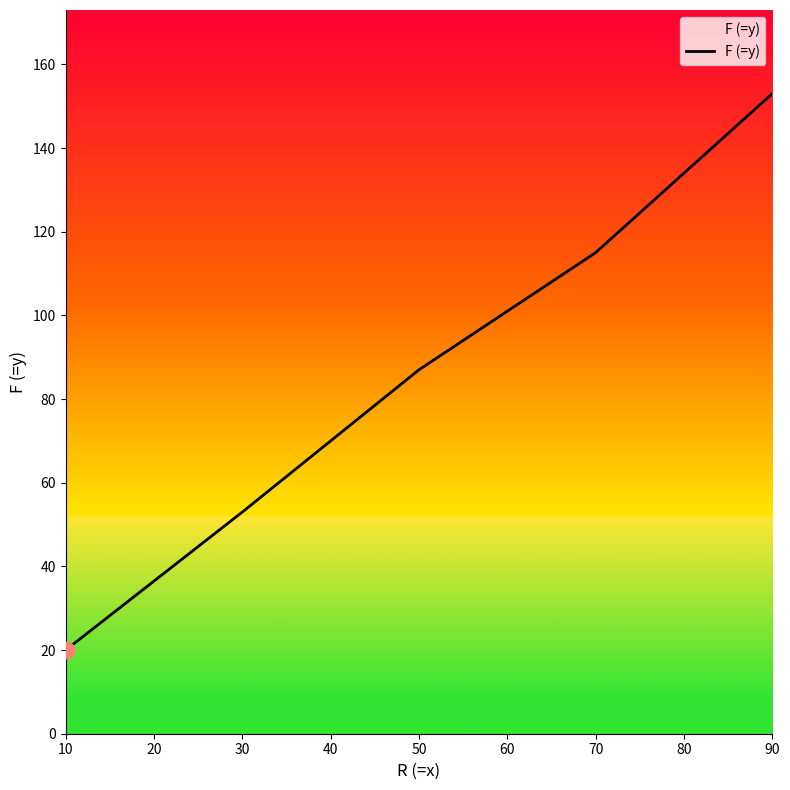

What is the change in value from 50 to 70?

+28